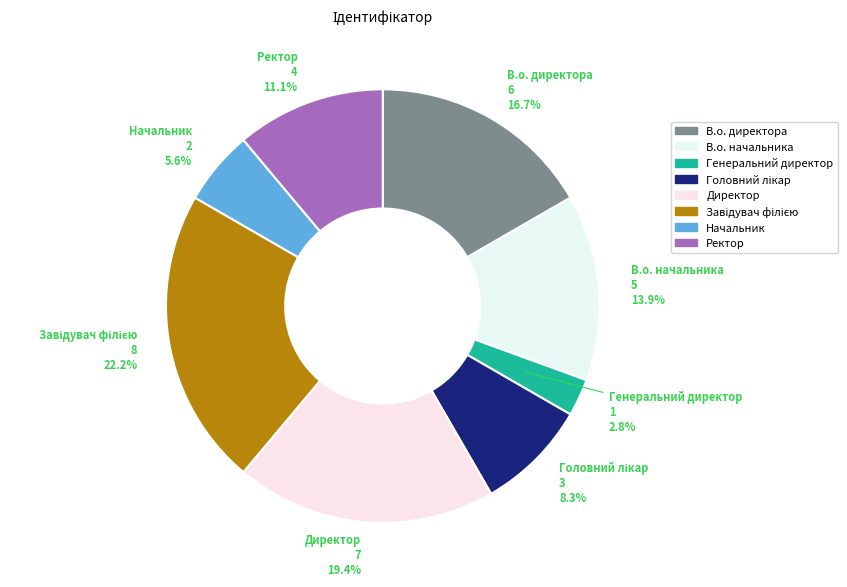

Is Директор the majority of the pie?

No